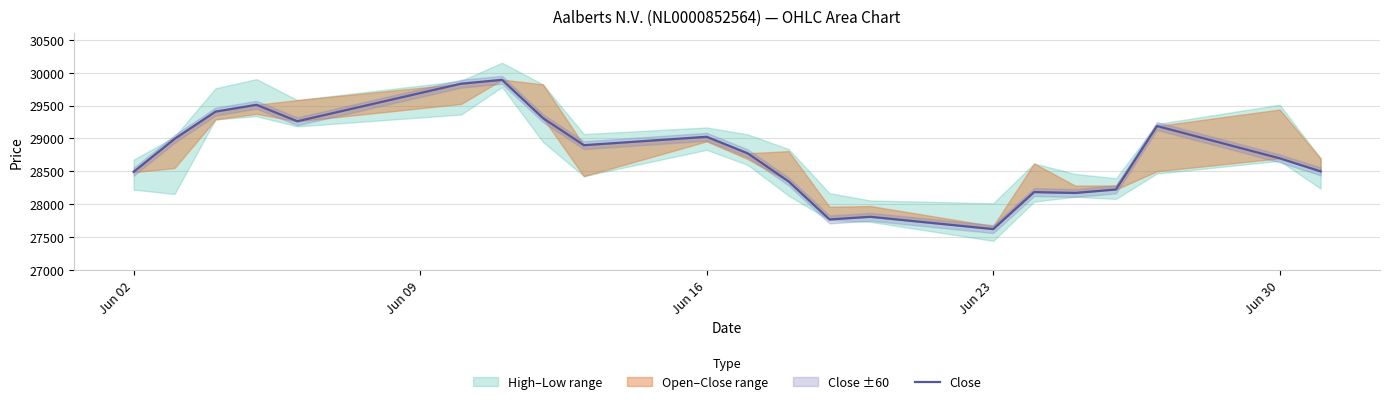

How many points are higher than both their immediate neighbors (excluding endpoints)?

6